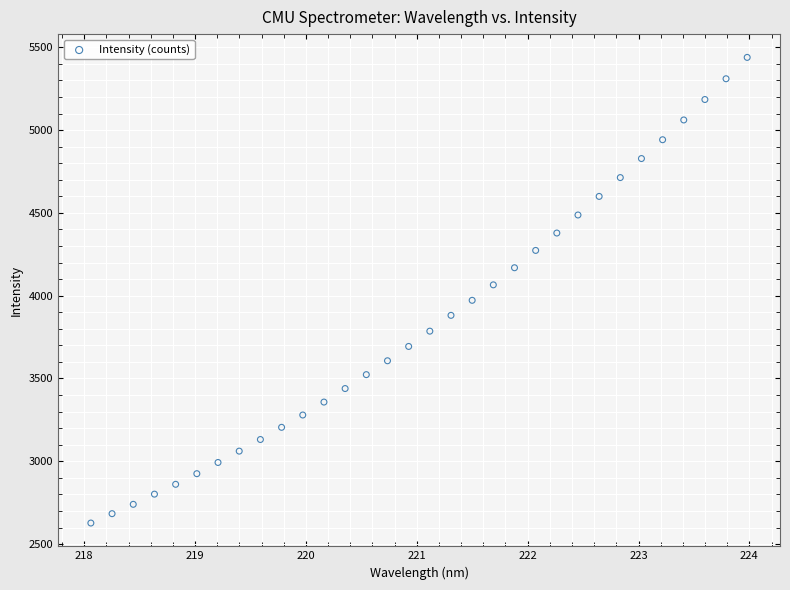

What is the range of X values (max minus min)?

5.9